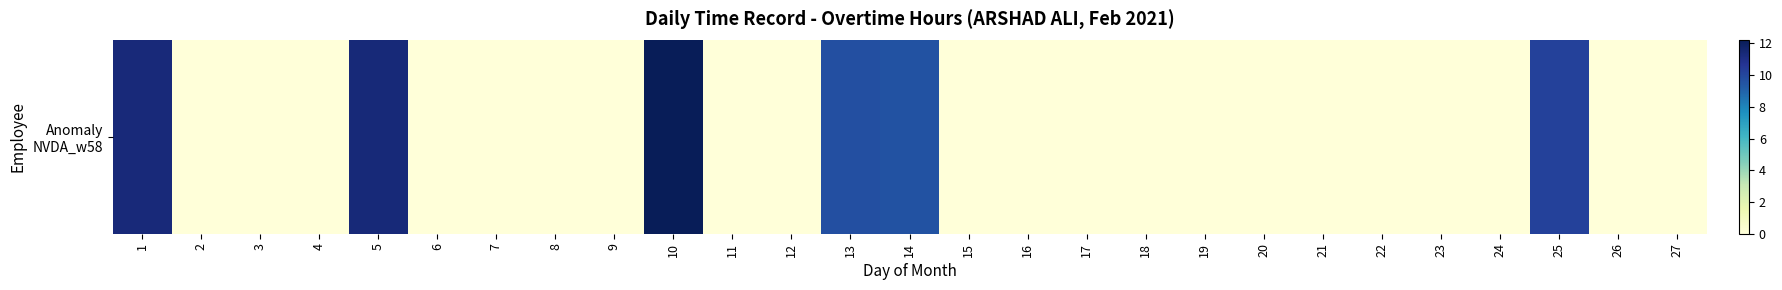

How many series are shown in this chart?

1